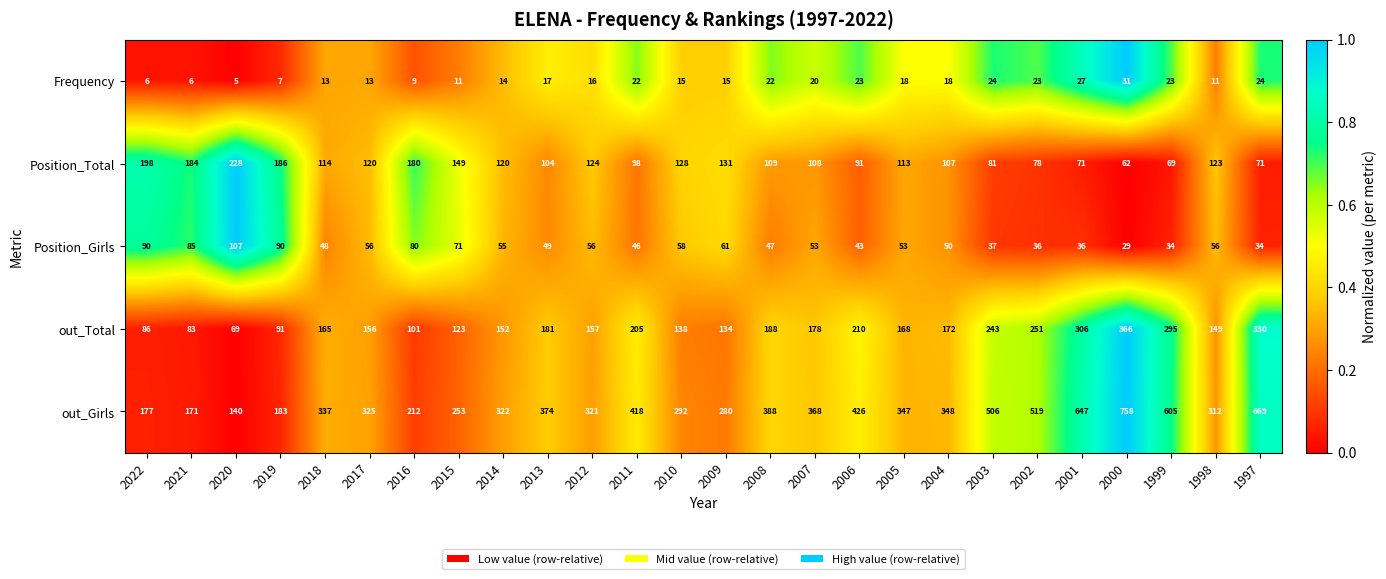

Which label corresponds to the largest value in the chart?

2000